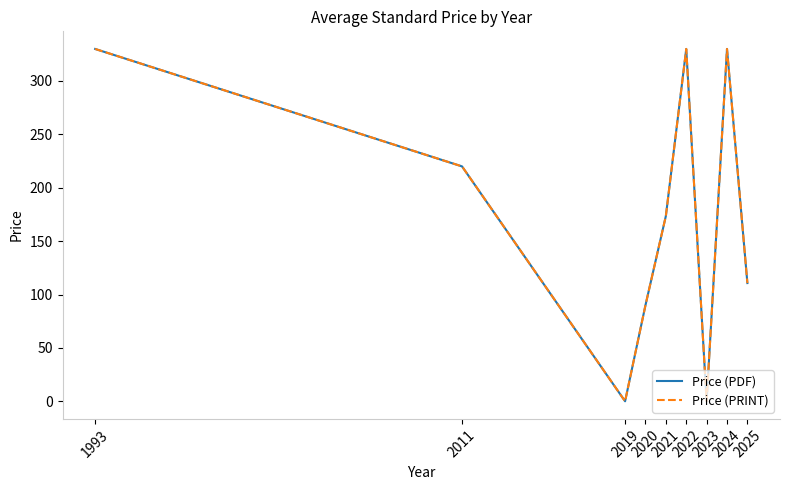

Is this an area chart (filled region under the line)?

No